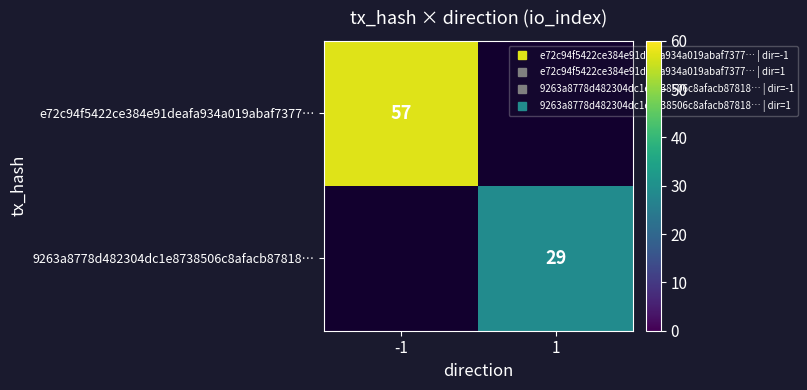

Count the number of categories in the chart.

2